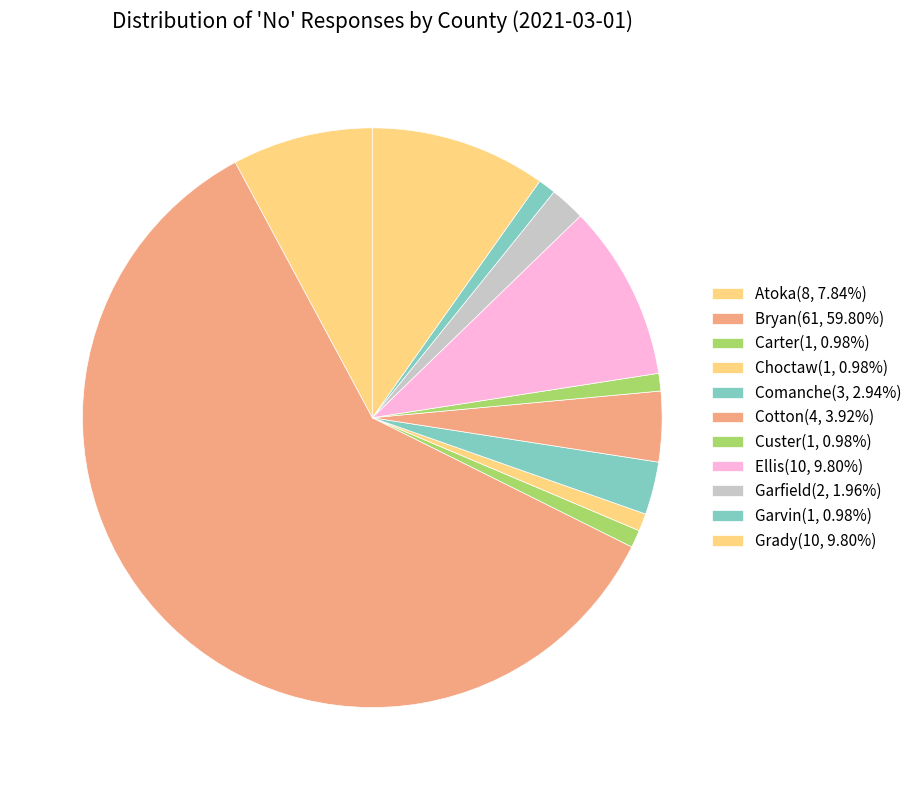

How many slices are in this pie chart?

11